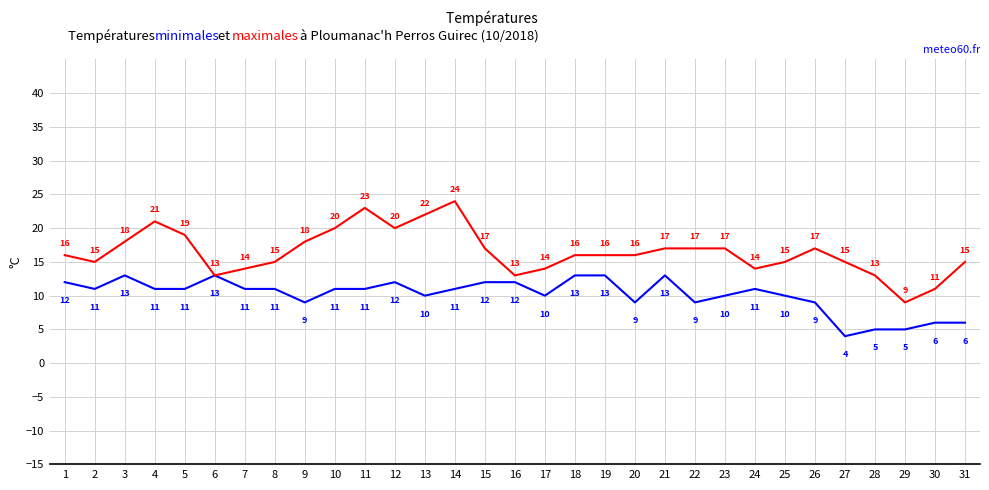

Which label corresponds to the smallest value in the chart?

27